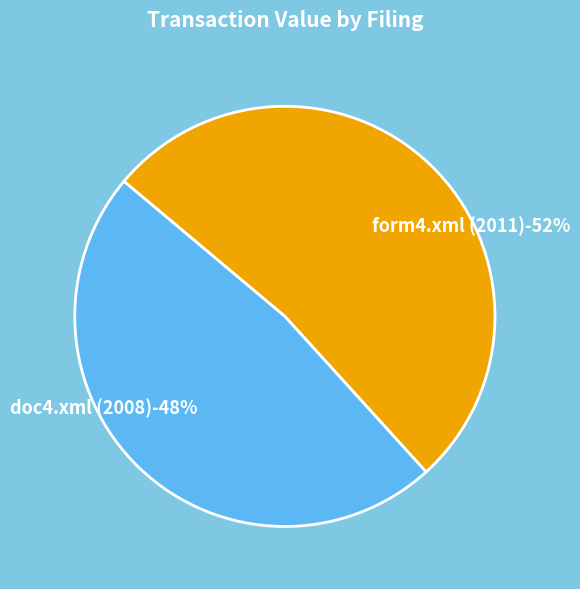

Do doc4.xml (2008) and form4.xml (2011) together represent more than half of the pie?

Yes